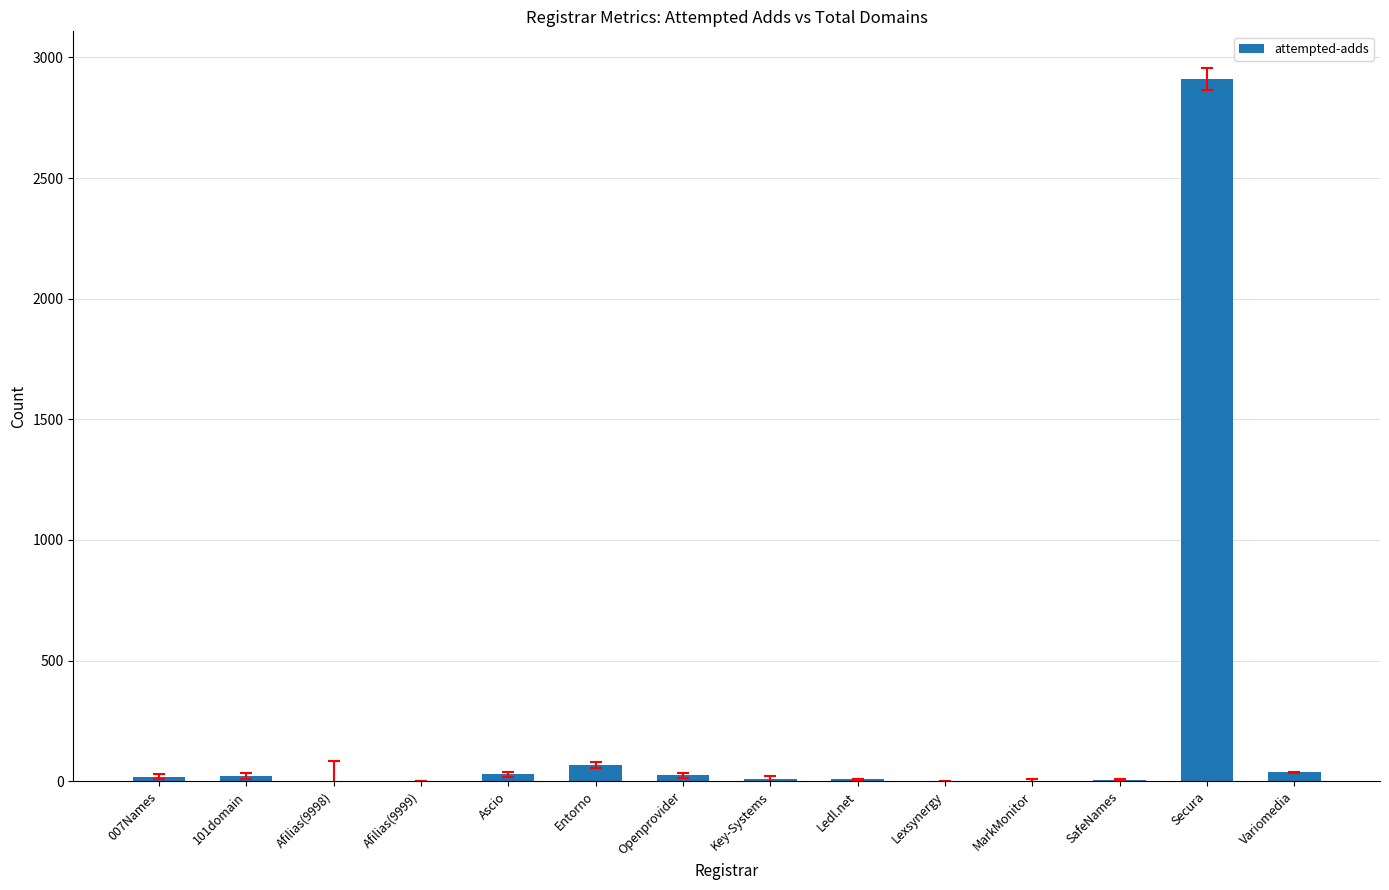

At which category does the chart reach its peak across all series?

Secura